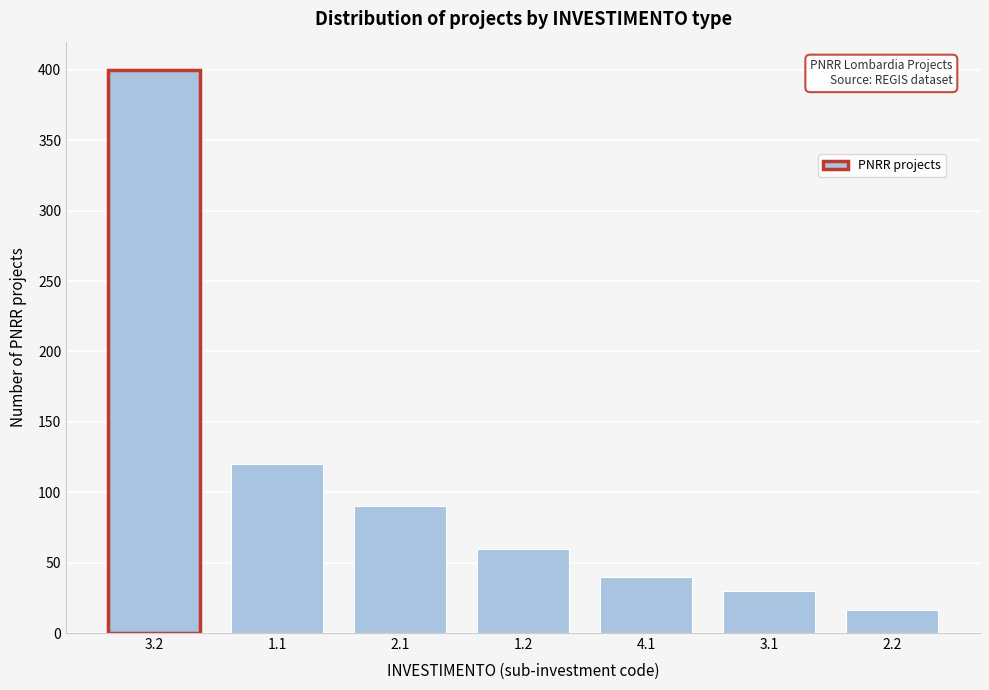

Reading left to right, what are all the values shown in this chart?

3.2=400	1.1=120	2.1=90	1.2=60	4.1=40	3.1=30	2.2=16